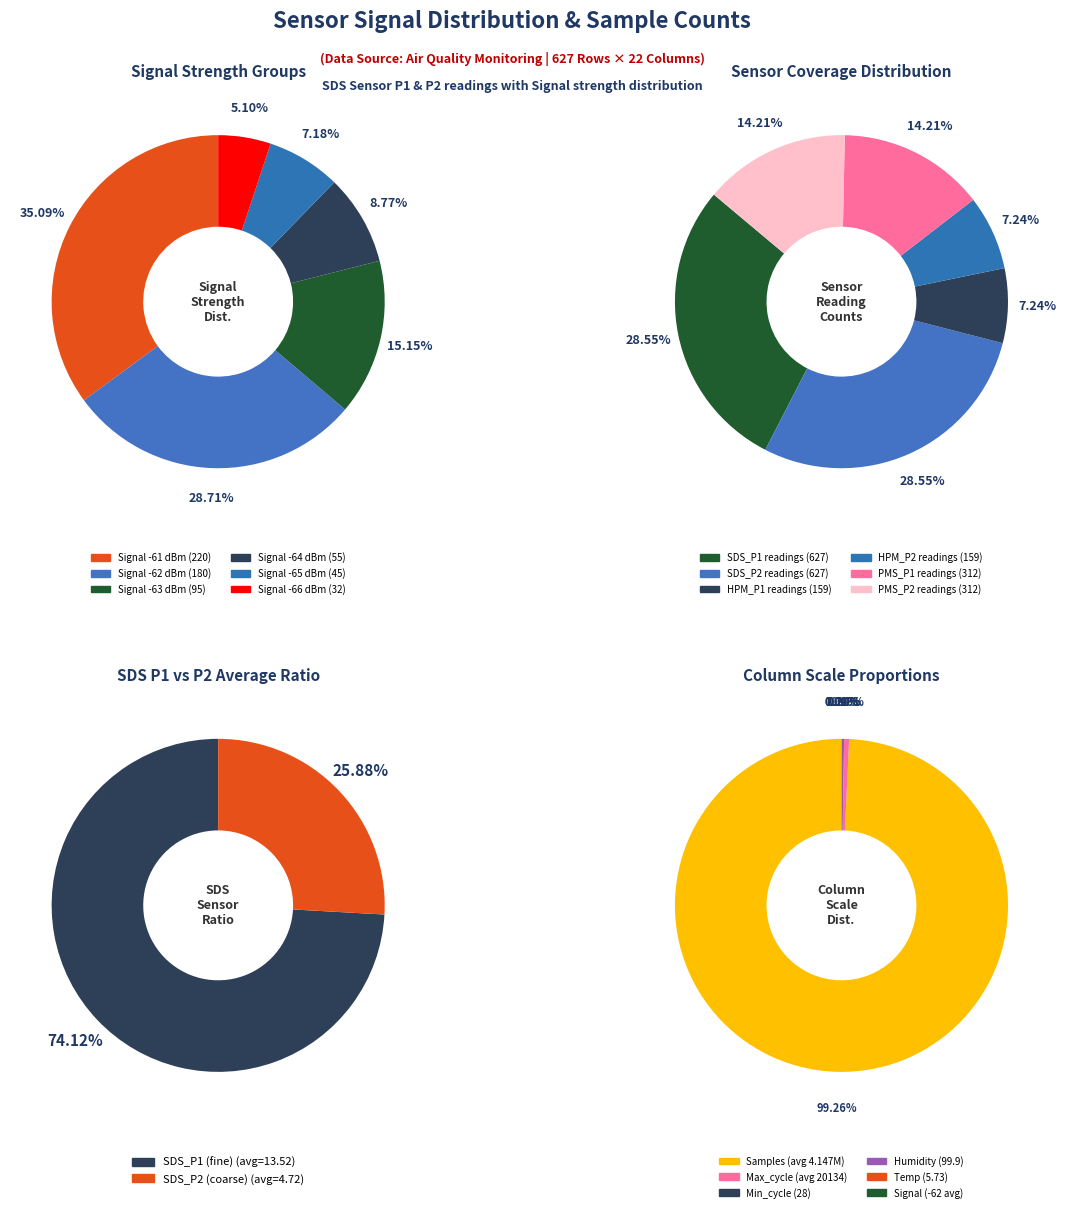

Is it true that SDS_P1 is 6% of the pie?

False